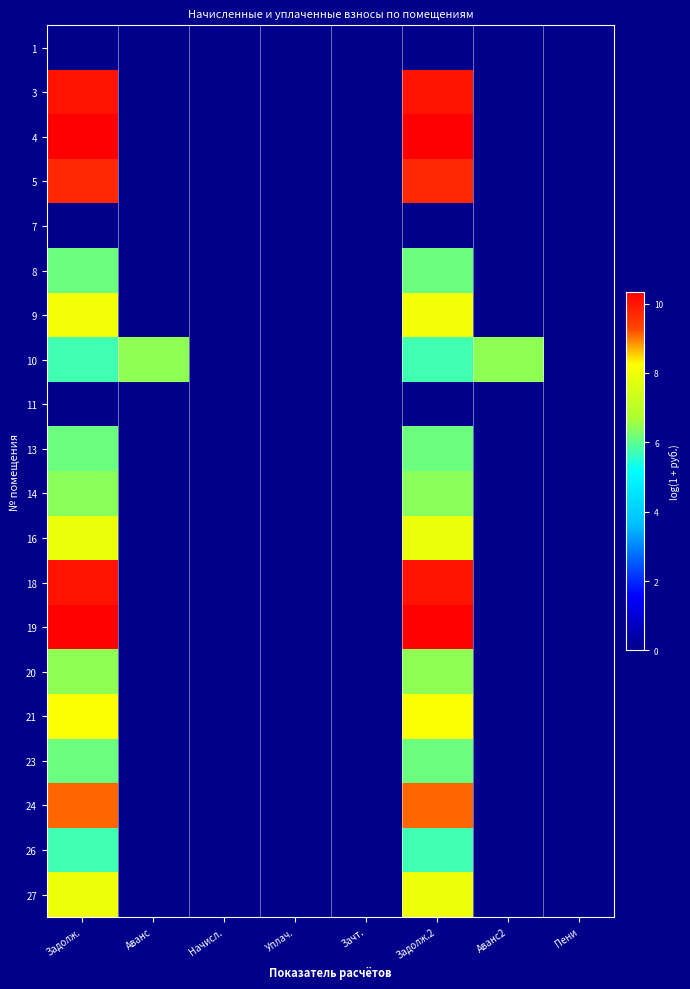

List the series in order of their peak value, highest first.

4, 19, 18, 3, 5, 24, 21, 9, 27, 16, 20, 10, 14, 8, 23, 13, 26, 1, 7, 11